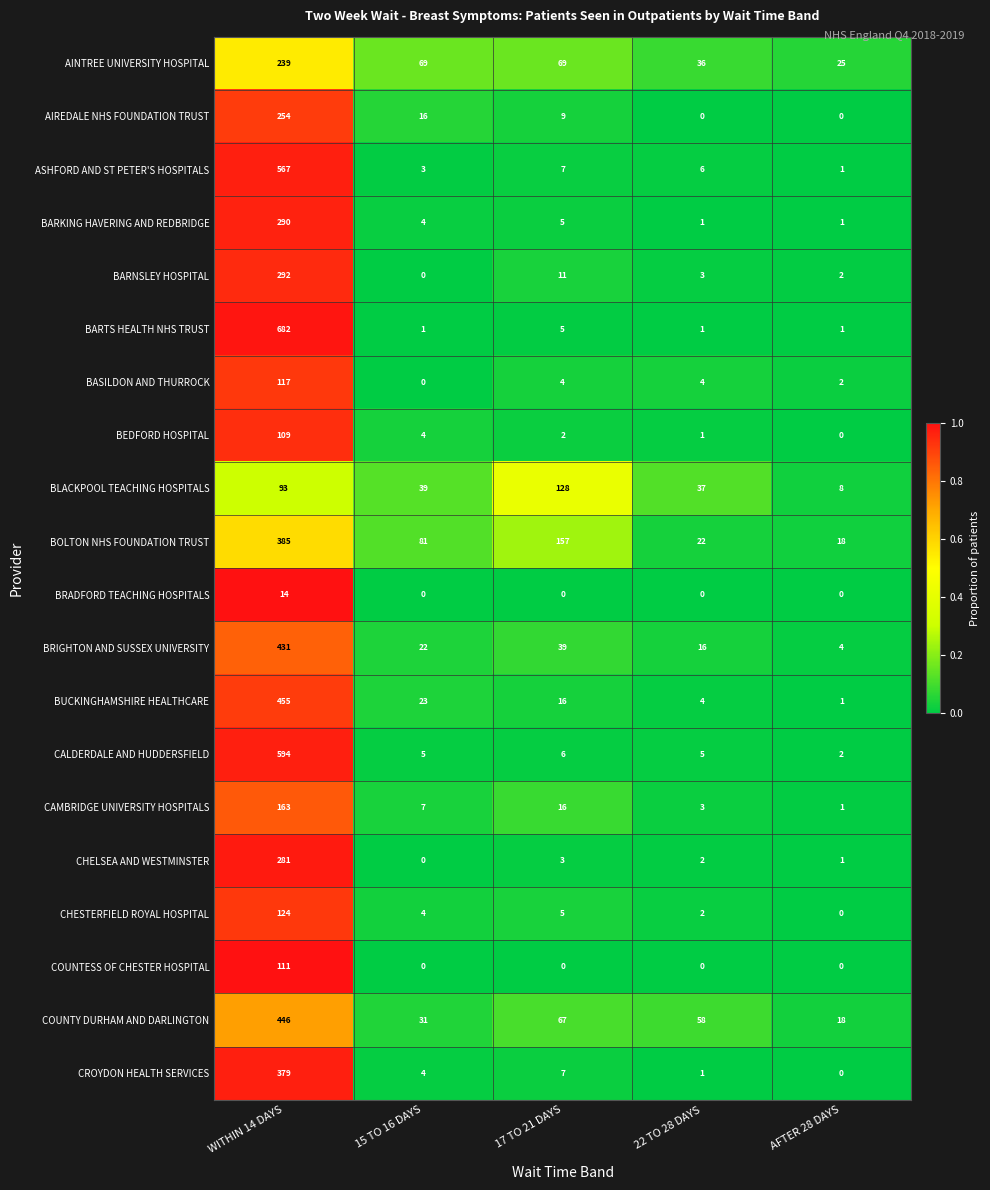

At how many categories does at least one series exceed 0?

5